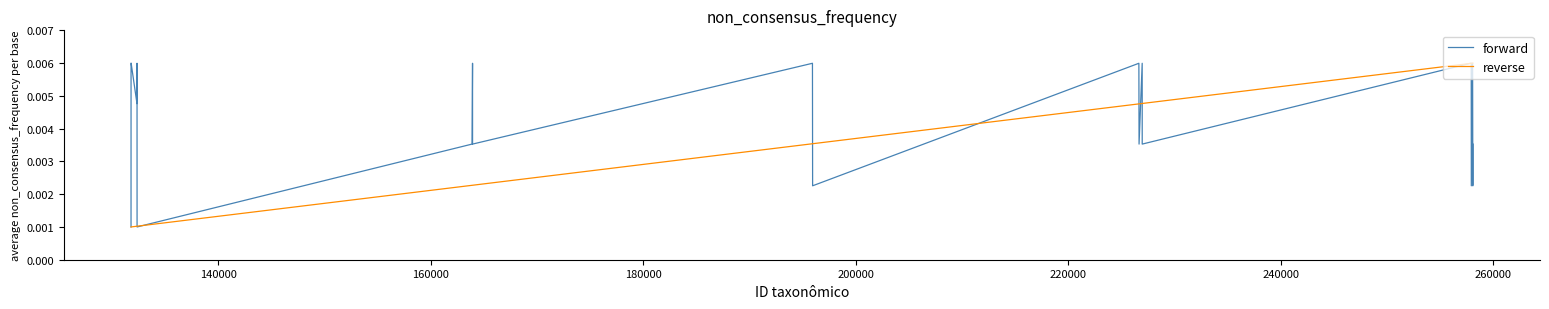

Count the number of categories in the chart.

22